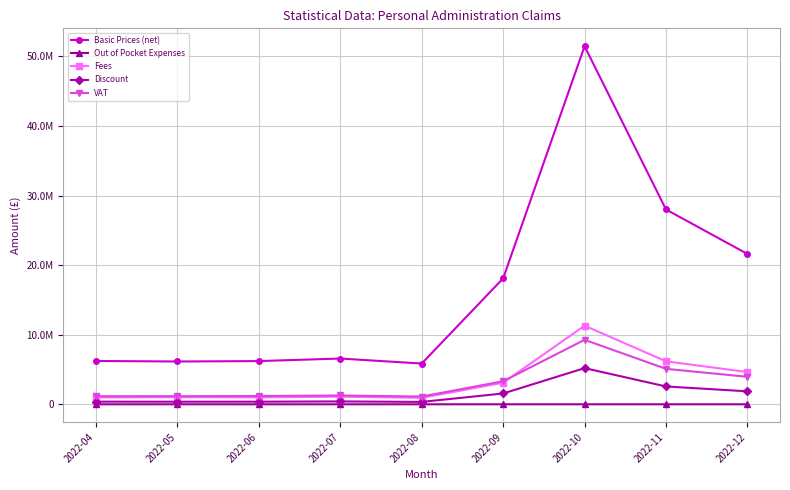

True or false: Fees has more than 2 points higher than both neighbors.

True